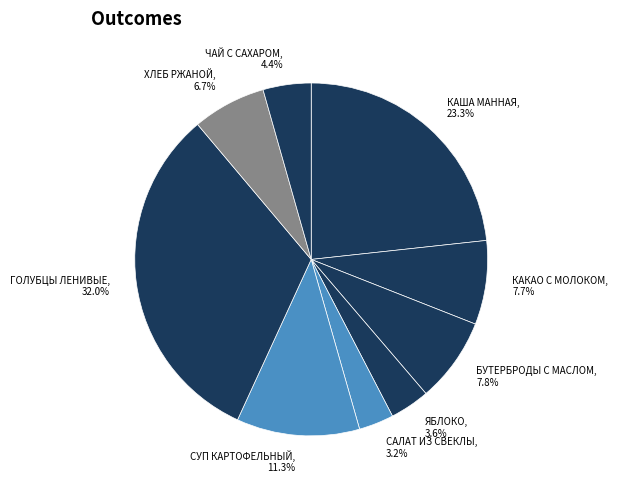

To the nearest percent, what is the difference between the largest and smallest slice percentages?

29%